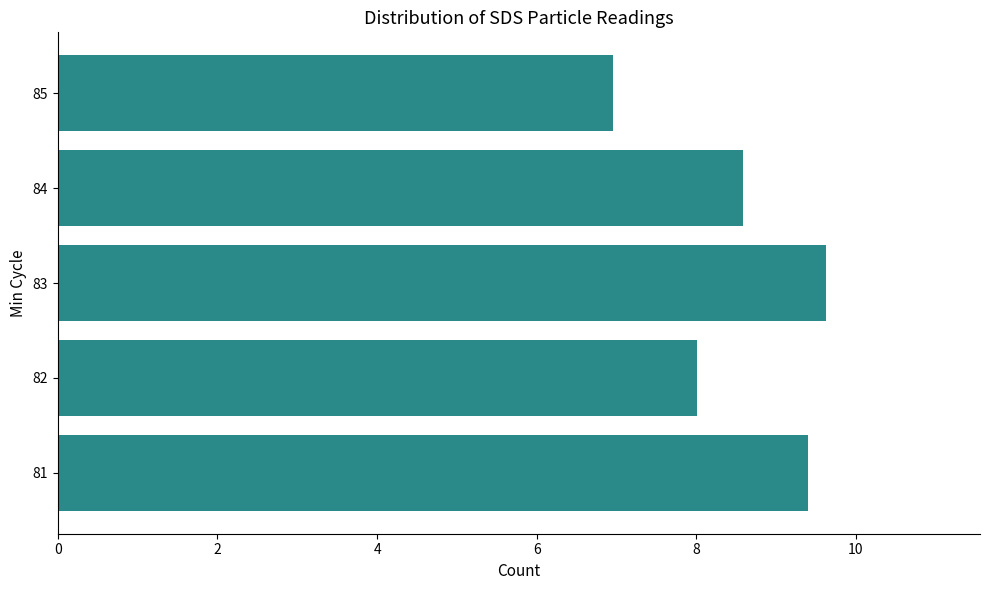

Approximately how many times larger is the value at 83 compared to 82?

1.2